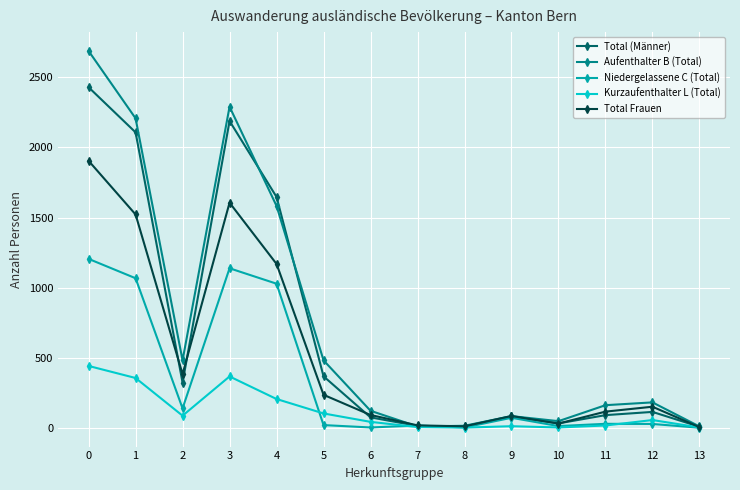

How many lines are shown in the chart?

5